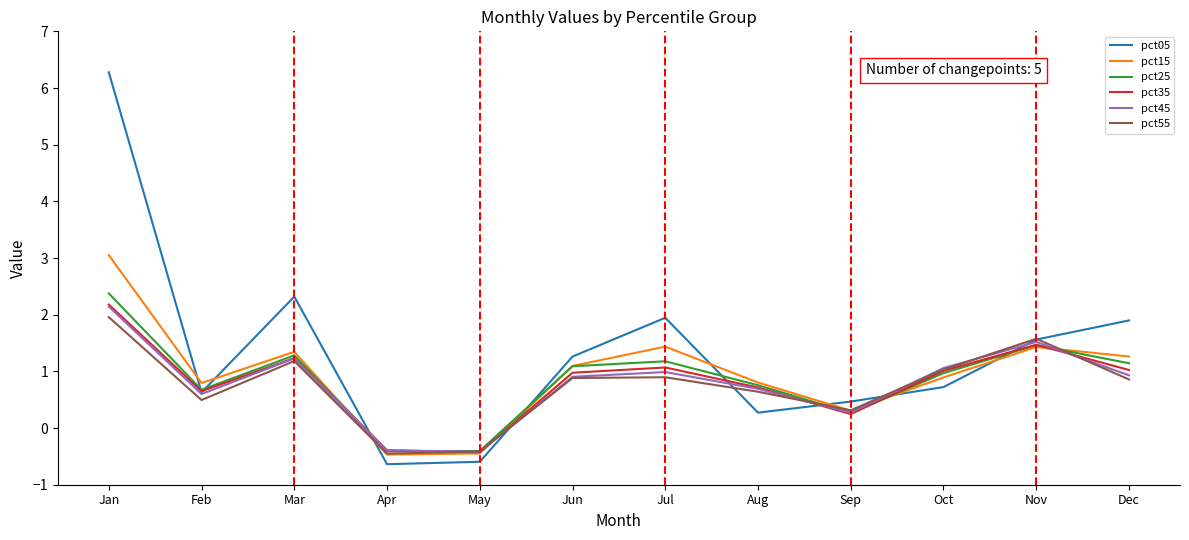

What is the difference between the pct15 values at Sep and Nov?

1.1